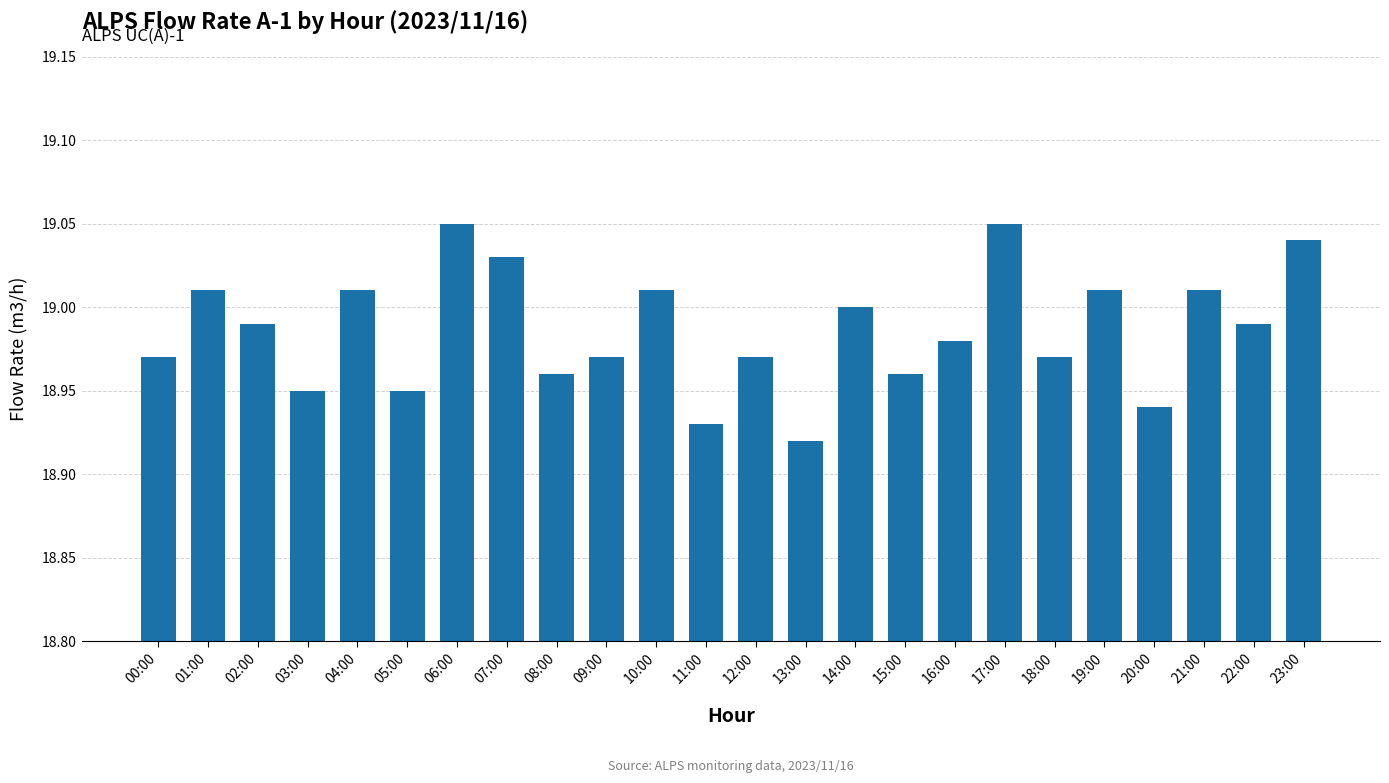

Where is the data nearest to the value 18?

13:00